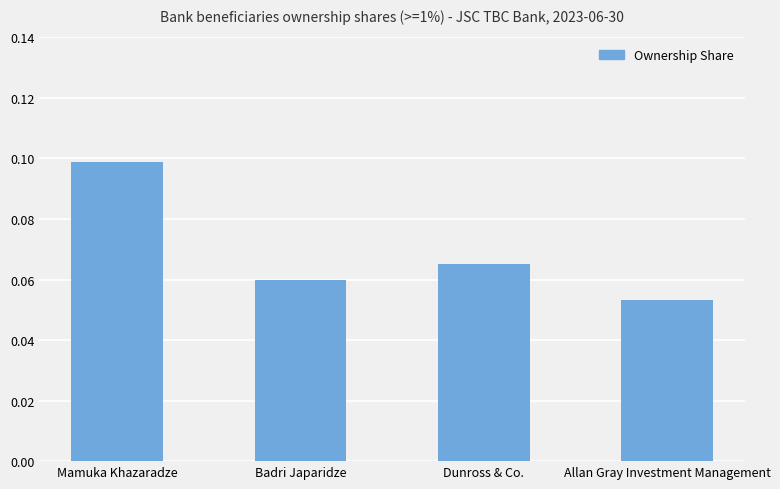

What is the label of the 2nd bar from the left?

Badri Japaridze